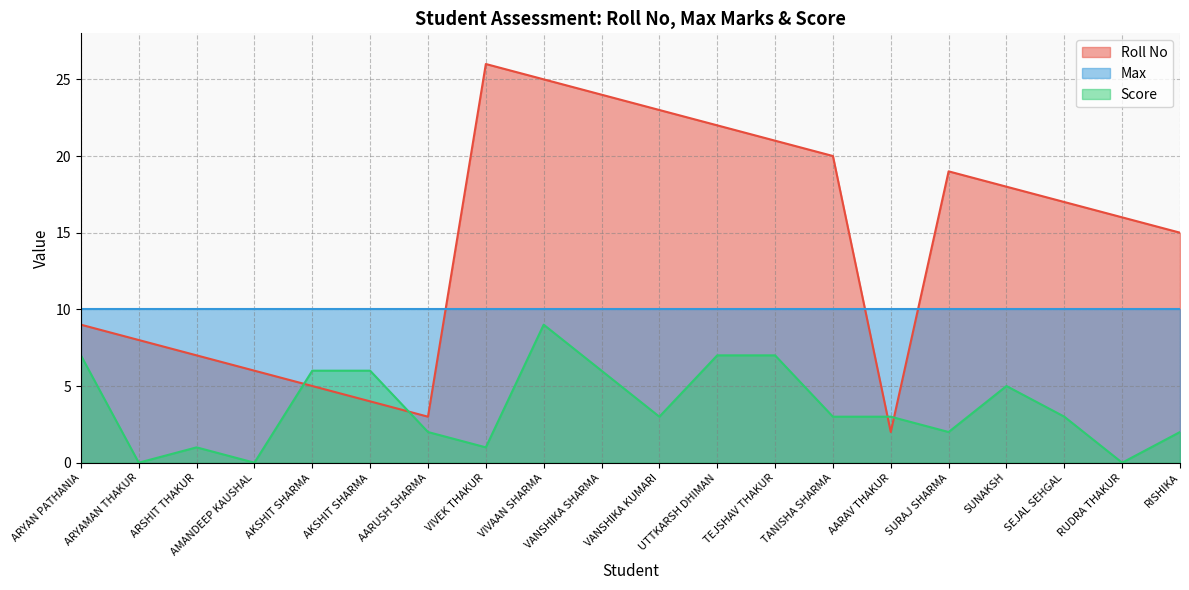

List the series in order of their overall mean, lowest first.

Score, Max, Roll No